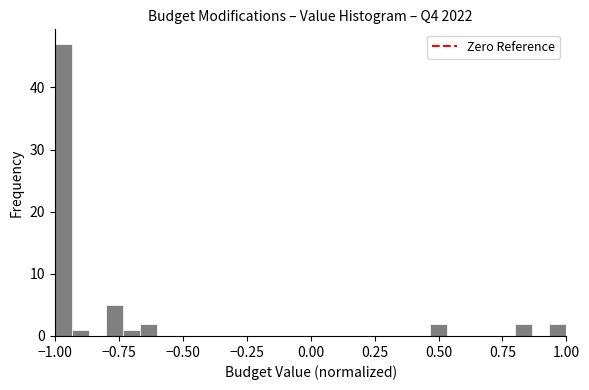

Around what value on the x-axis is the tallest bar? Give the approximate position of its centre, as read against the axis.

-0.95